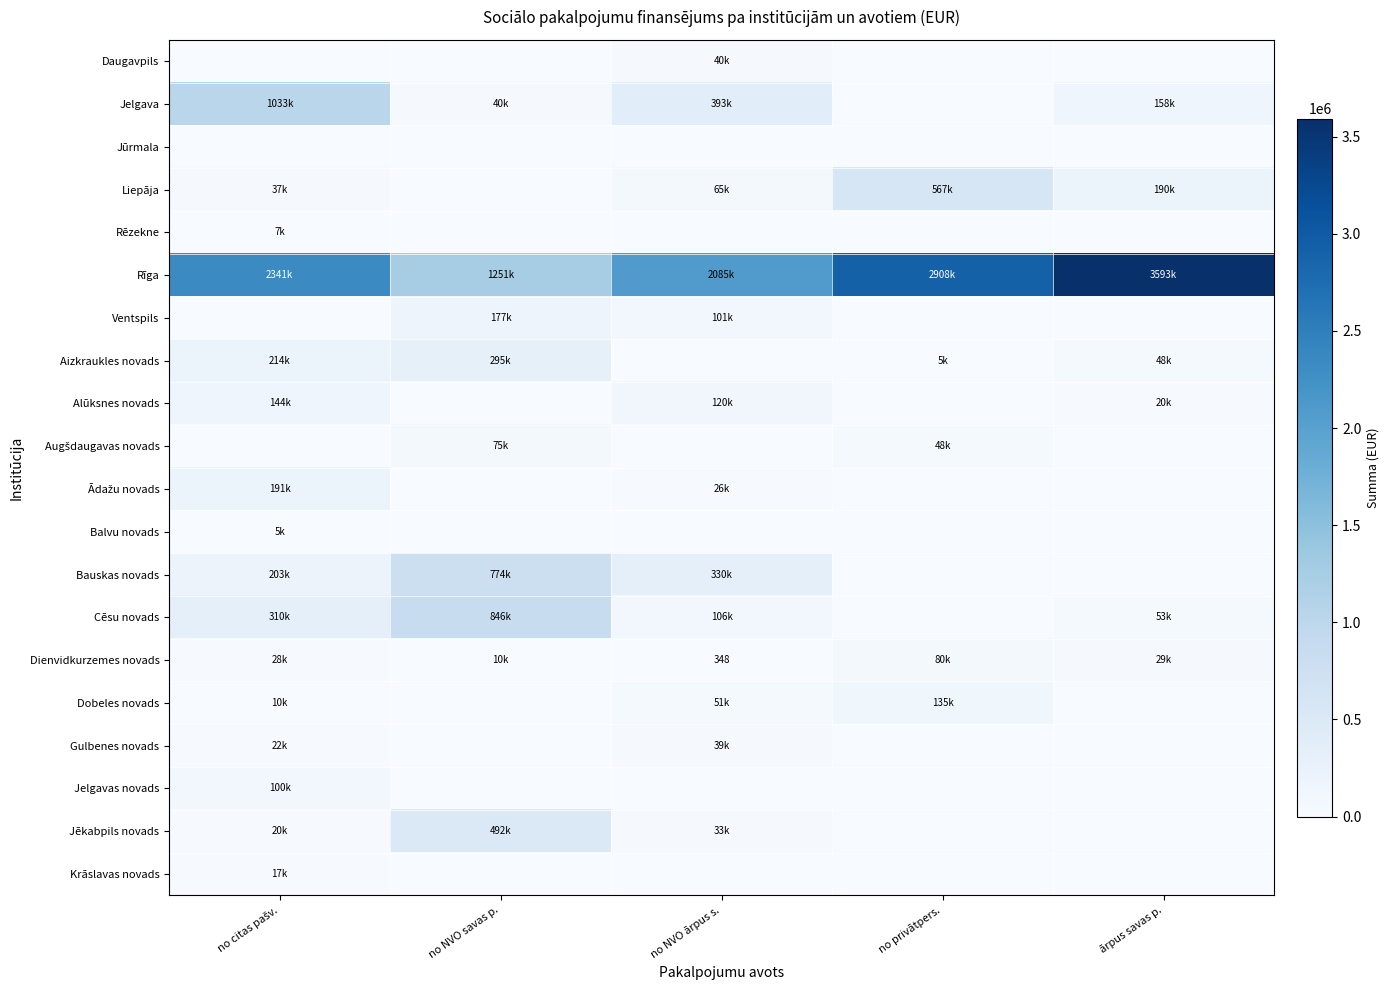

What is the total value across all series at no NVO ārpus s.?

3390463.6